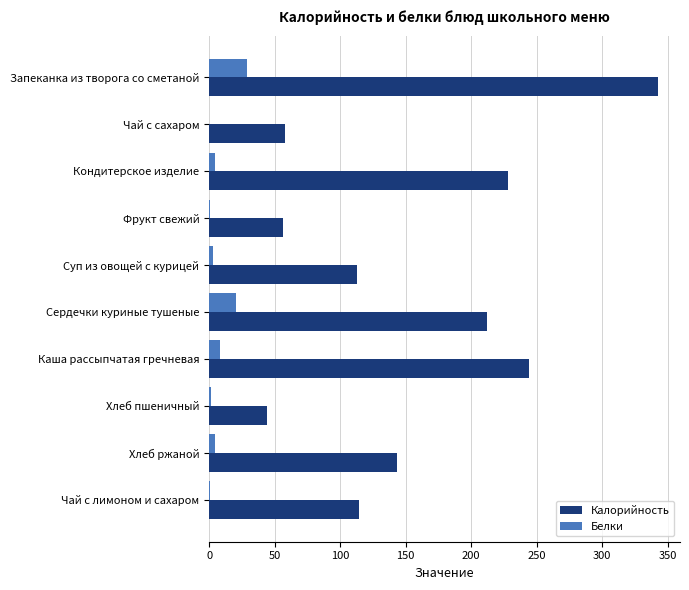

At which category does the chart reach its peak across all series?

Запеканка из творога со сметаной